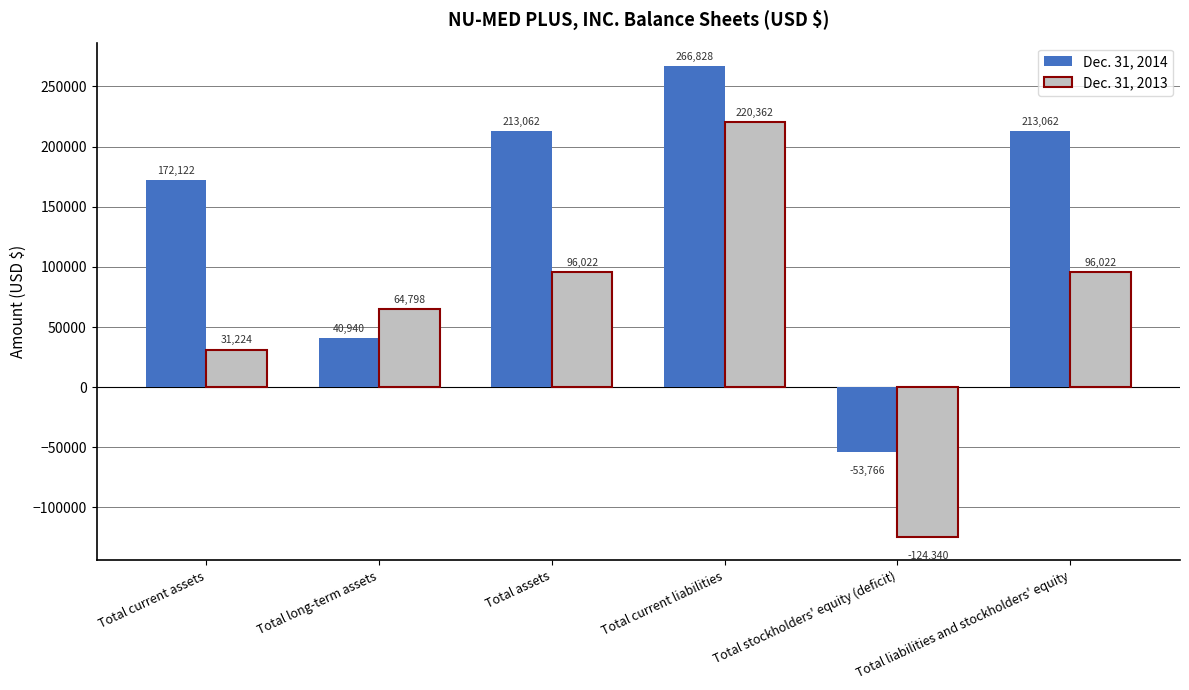

Is the value of Dec. 31, 2013 at Total stockholders' equity (deficit) greater than the value of Dec. 31, 2014 at Total liabilities and stockholders' equity?

No